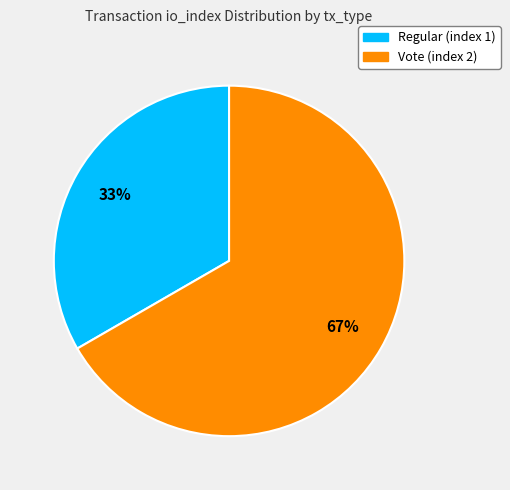

Does Regular (index 1) account for over 50% of the chart?

No